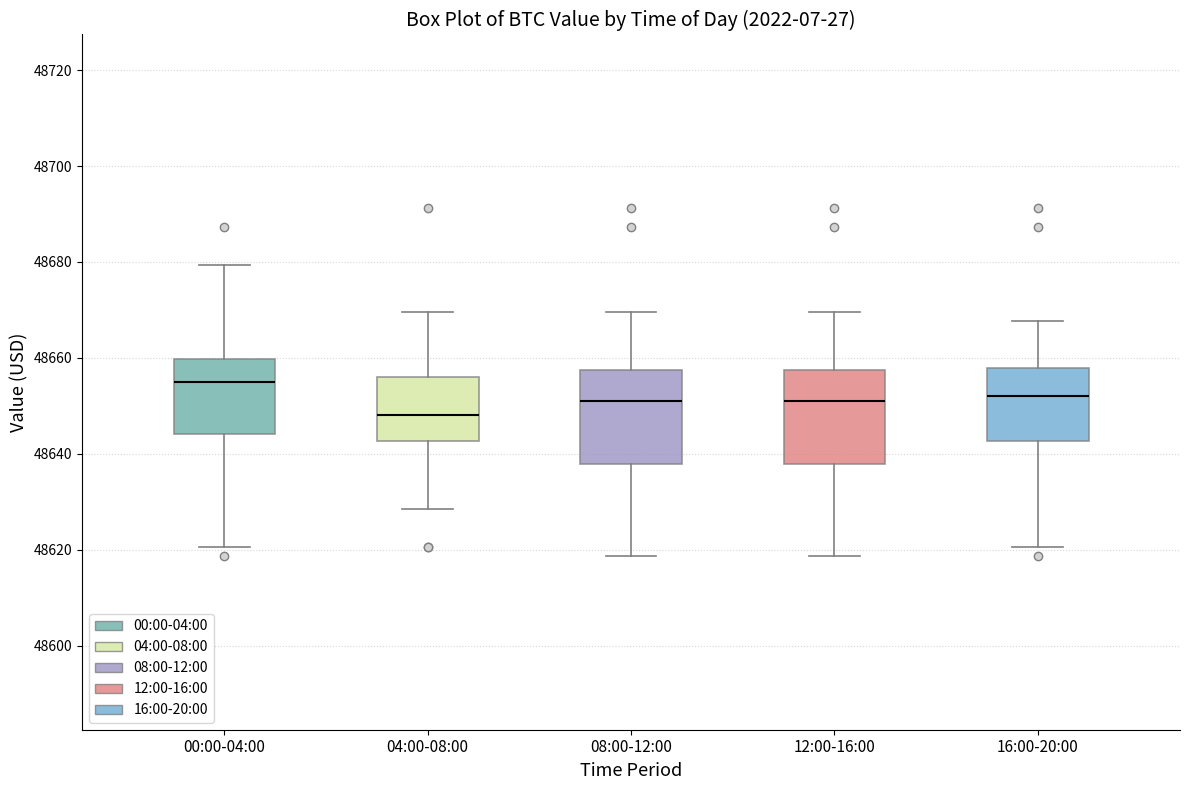

Reading left to right, read every box against the y-axis: the position of its median line, the range the box covers, and the ends of its whiskers. The values are not printed on the chart, so give them approximately, as read against the axis.

00:00-04:00: median 48654, box 48644 to 48660, whiskers 48620 to 48680
04:00-08:00: median 48648, box 48642 to 48656, whiskers 48628 to 48670
08:00-12:00: median 48652, box 48638 to 48658, whiskers 48618 to 48670
12:00-16:00: median 48652, box 48638 to 48658, whiskers 48618 to 48670
16:00-20:00: median 48652, box 48642 to 48658, whiskers 48620 to 48668